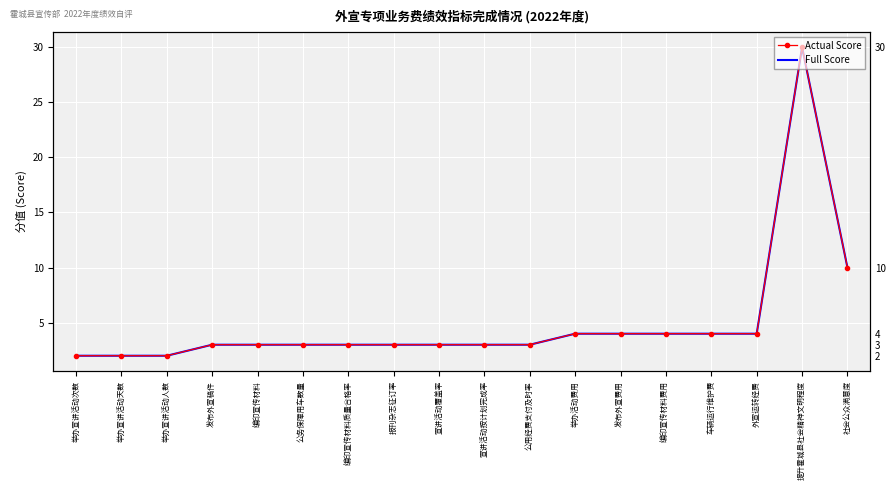

At which category does Actual Score reach its first local peak?

提升霍城县社会精神文明程度